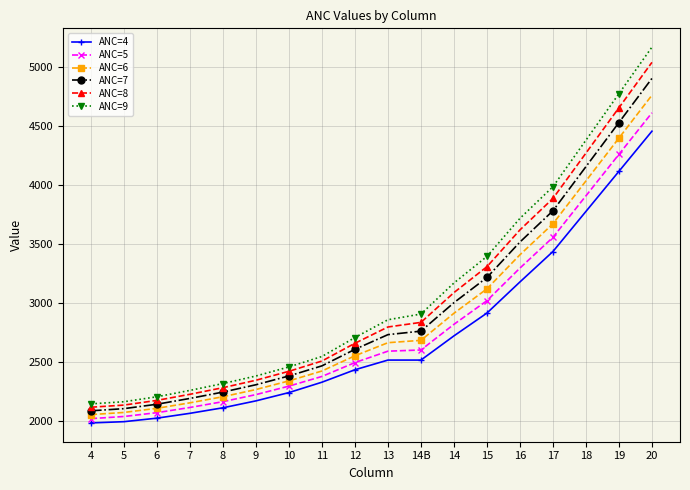

How many values in the ANC=6 series are below 2660?

9